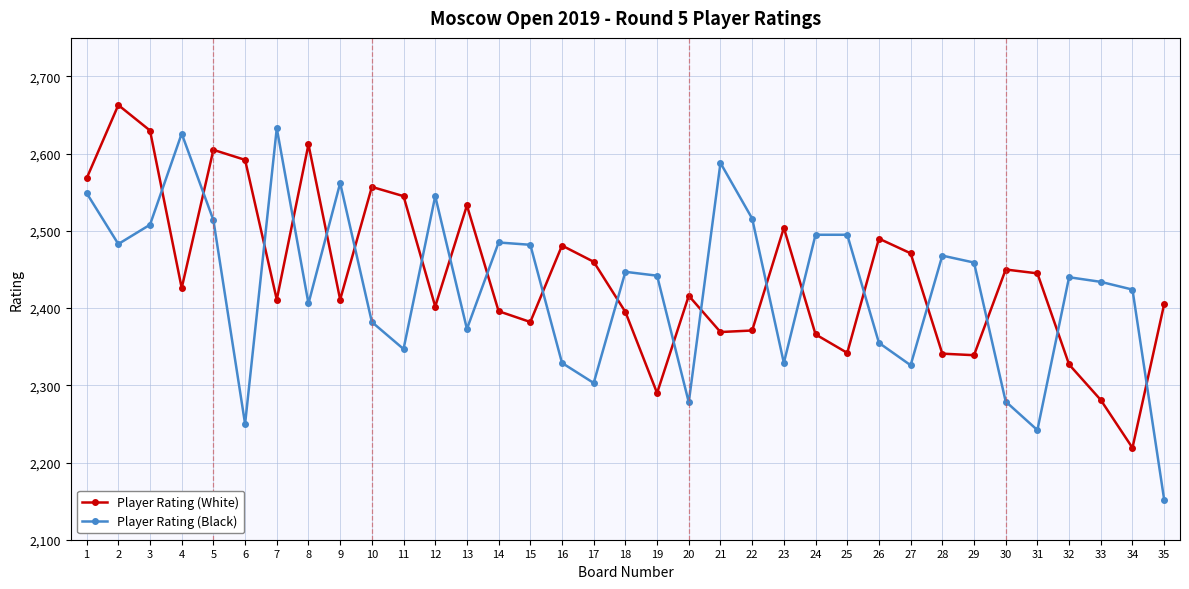

Which label corresponds to the largest value in the chart?

2